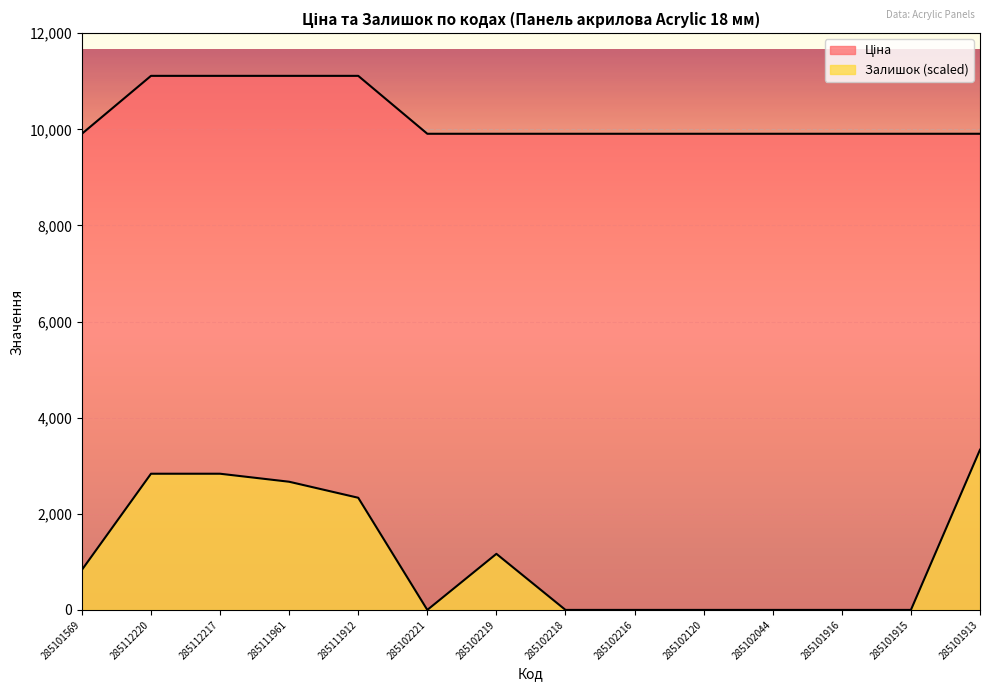

At which category does the chart reach its peak across all series?

285112220